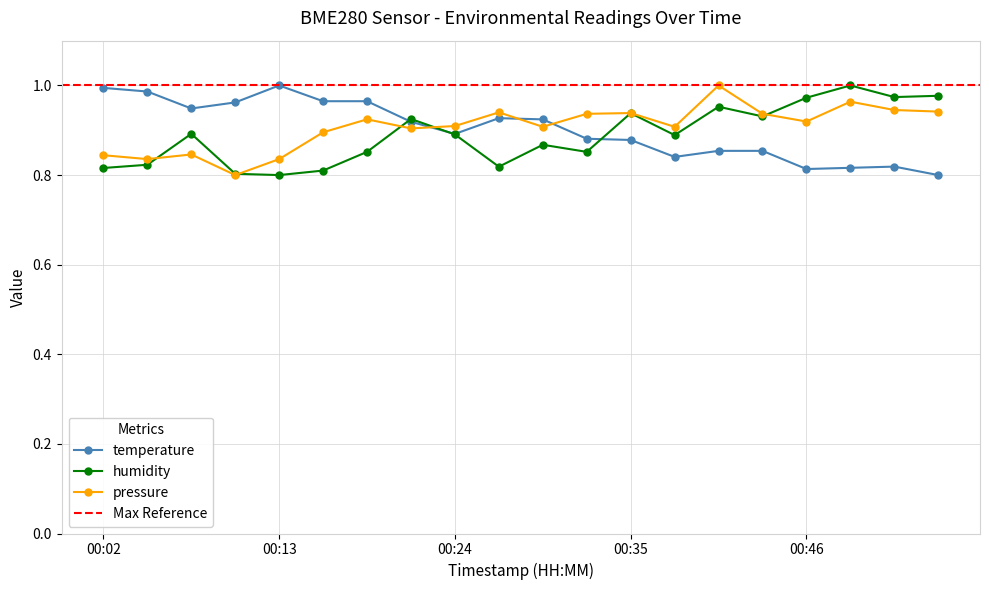

True or false: pressure_norm has a value of 0.9 at 00:18.

True